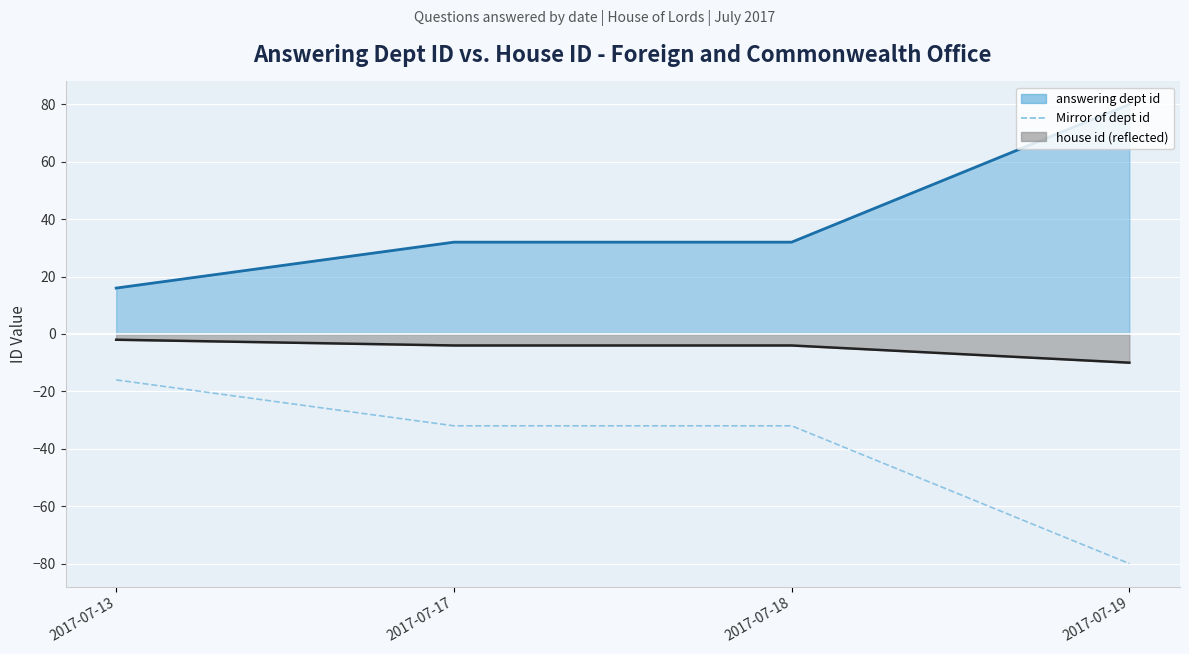

The chart shows a value of -32 at 2017-07-17. True or false?

True